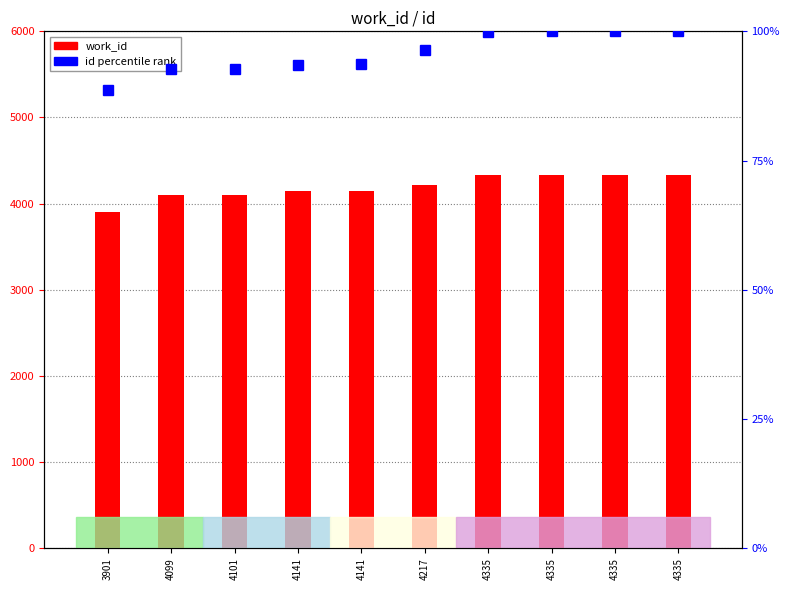

At 4141, list the series in order from largest to smallest.

work_id, id (percentile)